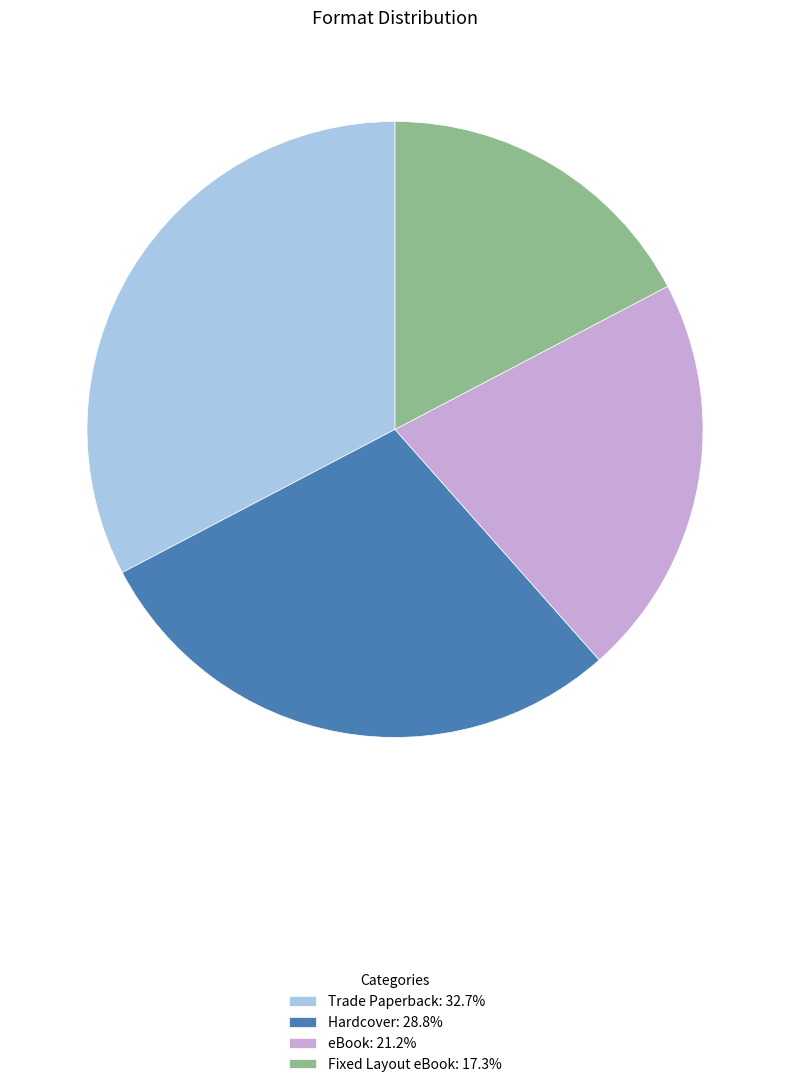

How many slices are in this pie chart?

4